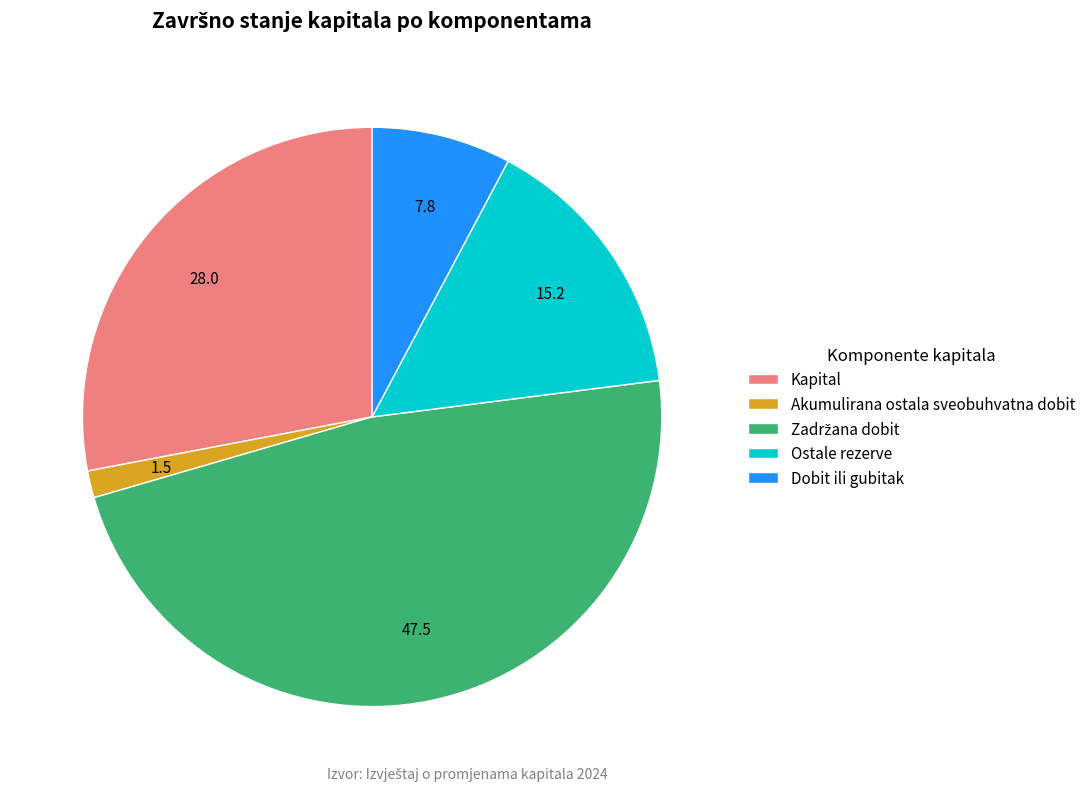

Is there any slice that represents more than half of the pie?

No